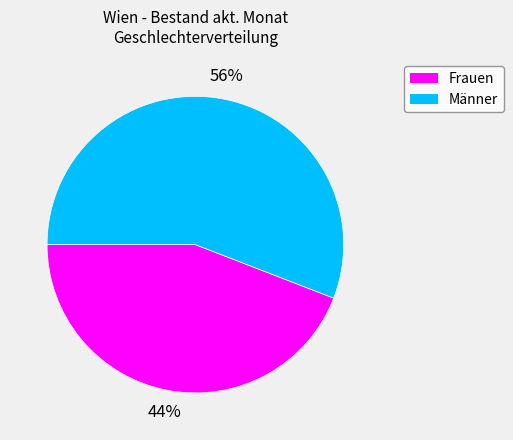

Between Frauen and Männer, which is larger?

Männer